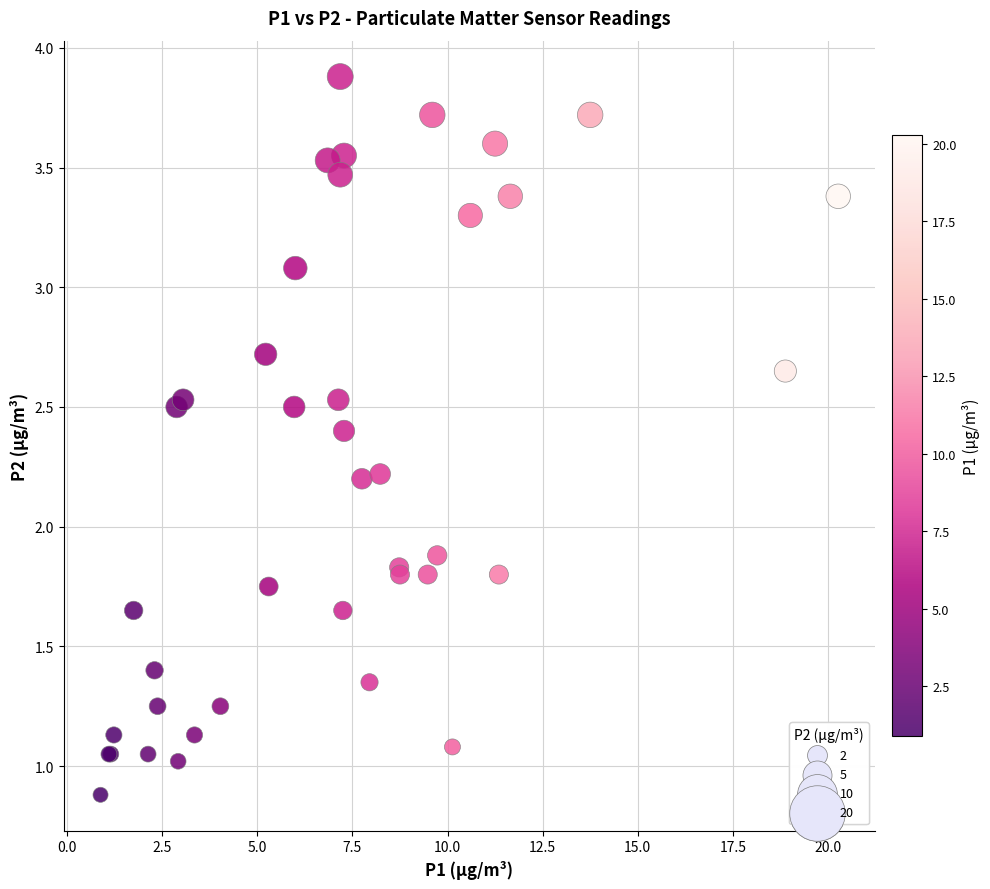

What Y value in the scatter plot is closest to 2?

1.9